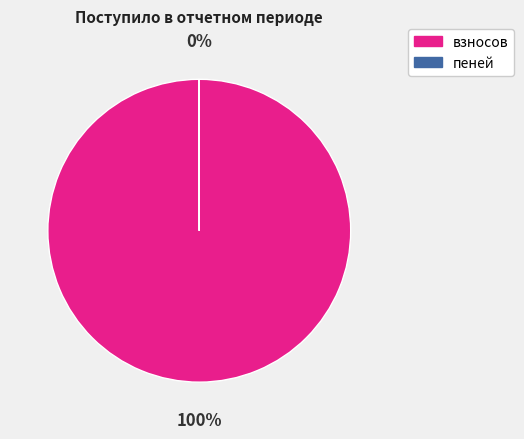

Which slice is the largest?

взносов